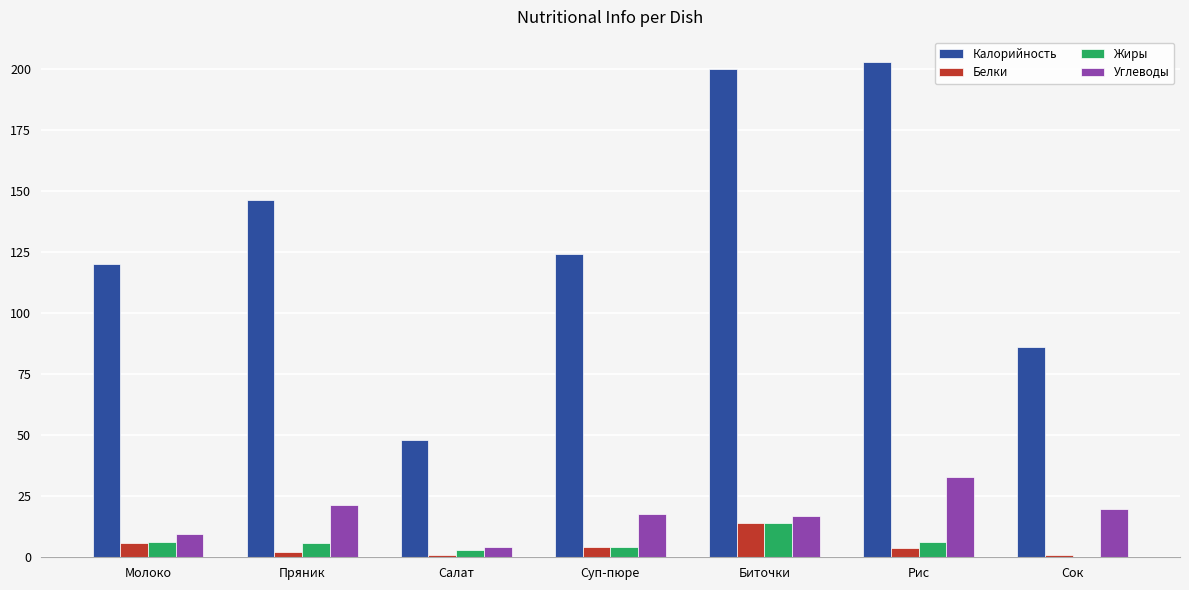

What value does the Калорийность series have at Молоко?

120.0